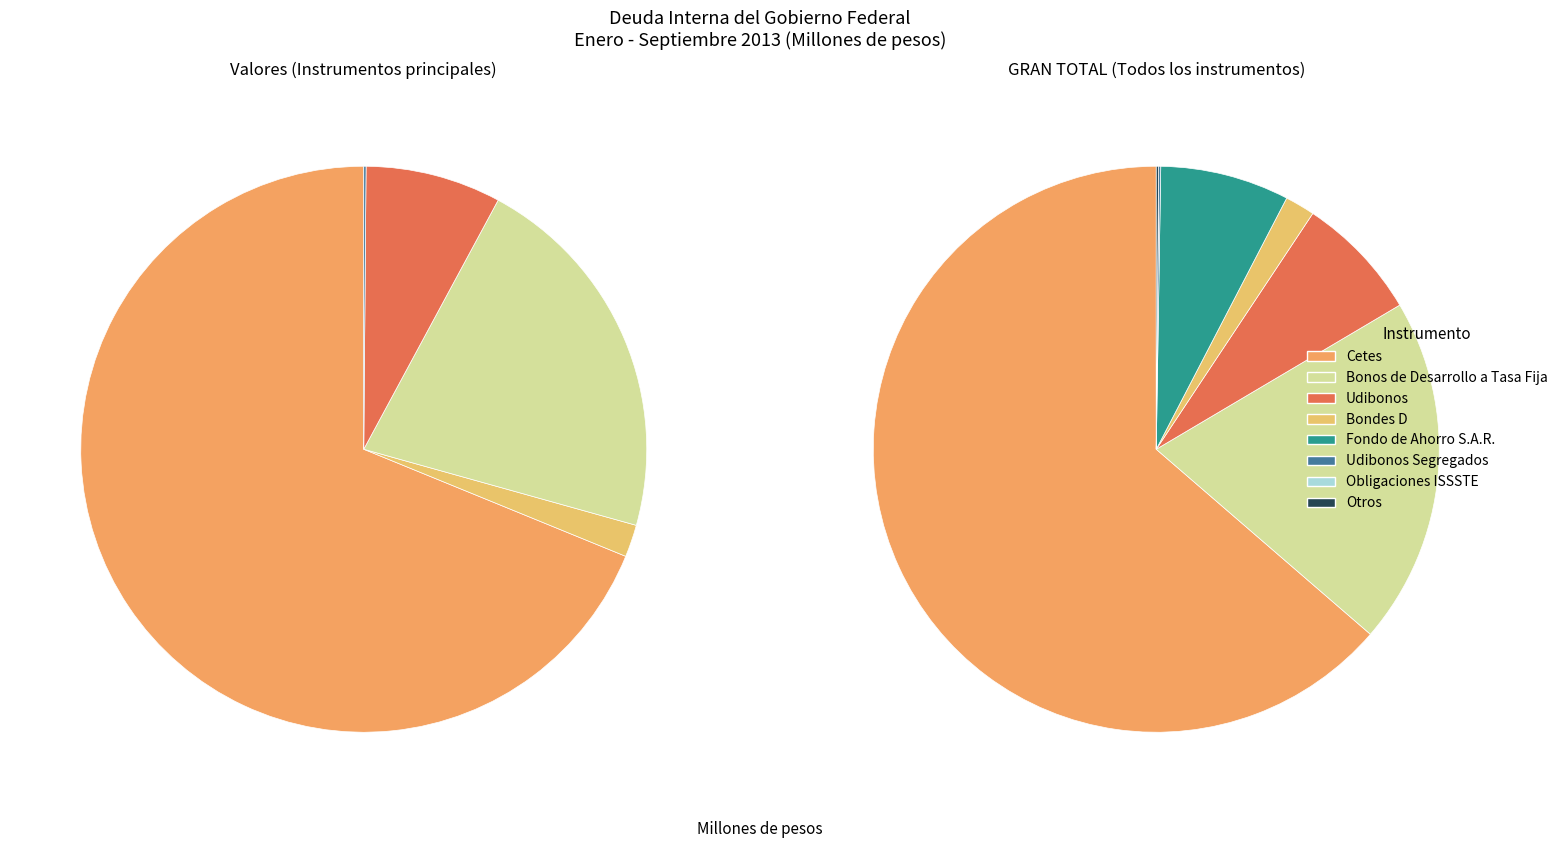

Combined, what portion of the pie is Fondo de Ahorro S.A.R. and Udibonos?

14.5%